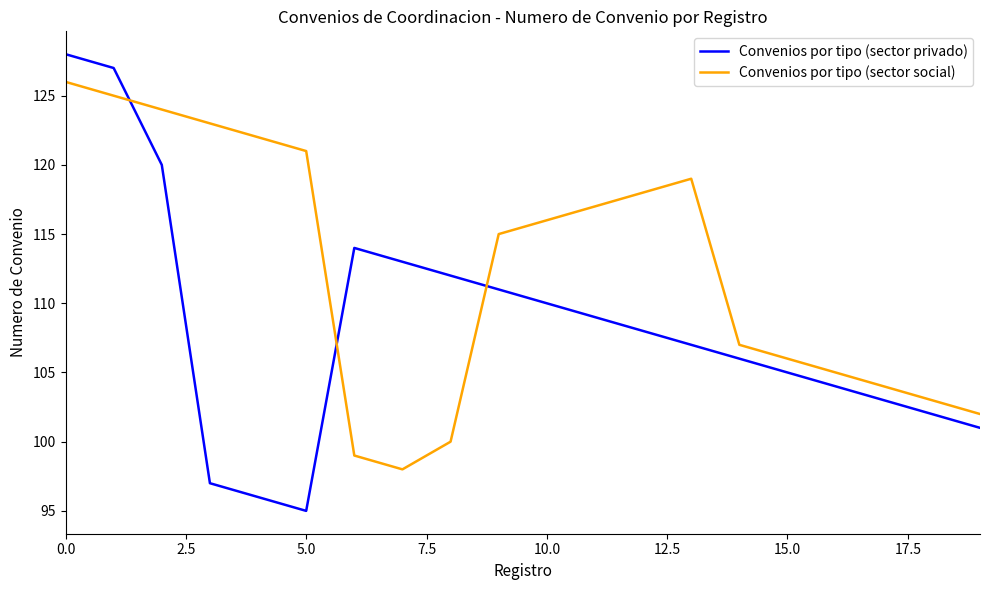

Reading left to right, what are all the values shown in this chart?

Convenios por tipo (sector privado): 128	127	120	97	96	95	114	113	112	111	110	109	108	107	106	105	104	103	102	101
Convenios por tipo (sector social): 126	125	124	123	122	121	99	98	100	115	116	117	118	119	107	106	105	104	103	102